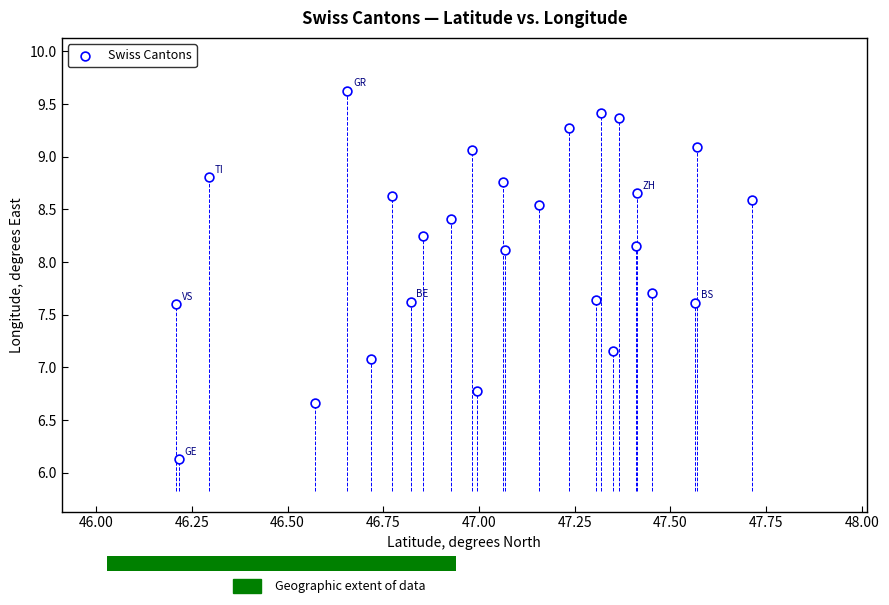

What is the range of Y values (max minus min)?

3.5